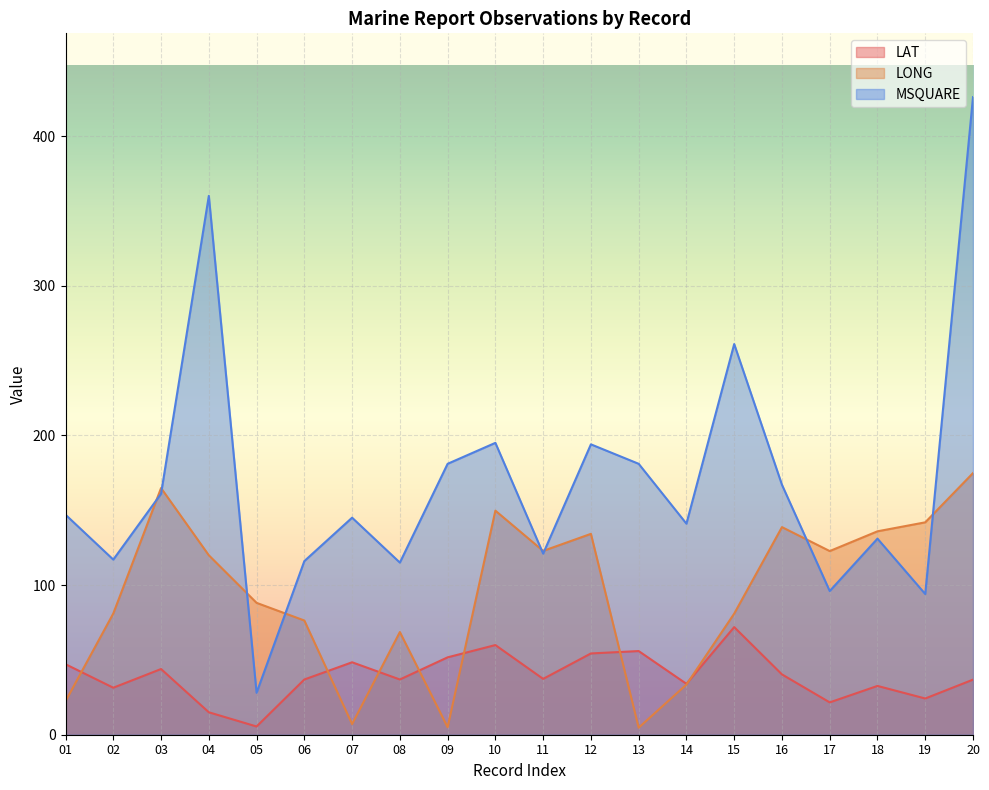

True or false: LAT and LONG cross at least once.

True